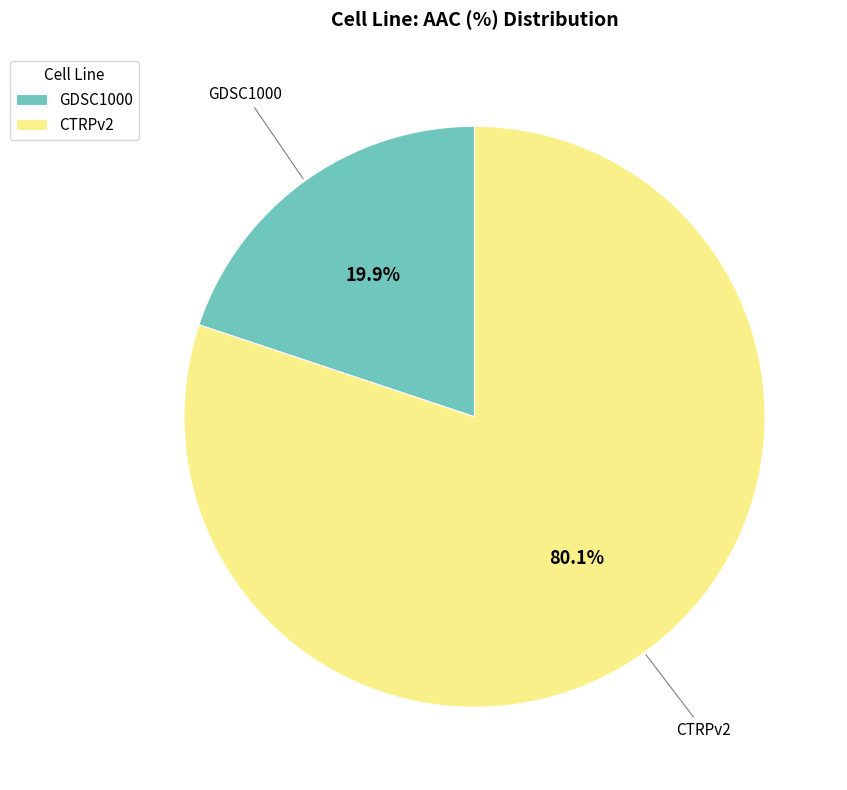

What is the smallest slice in the pie chart?

GDSC1000